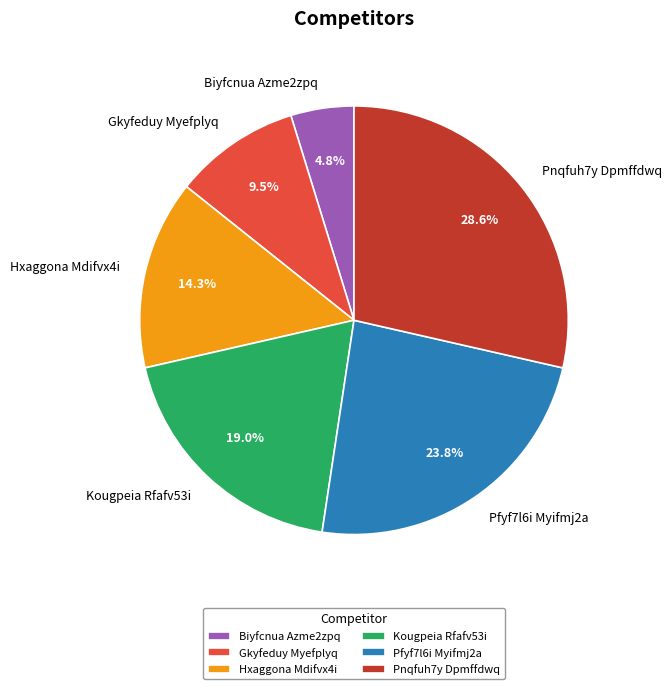

Which slice is the largest?

Pnqfuh7y Dpmffdwq